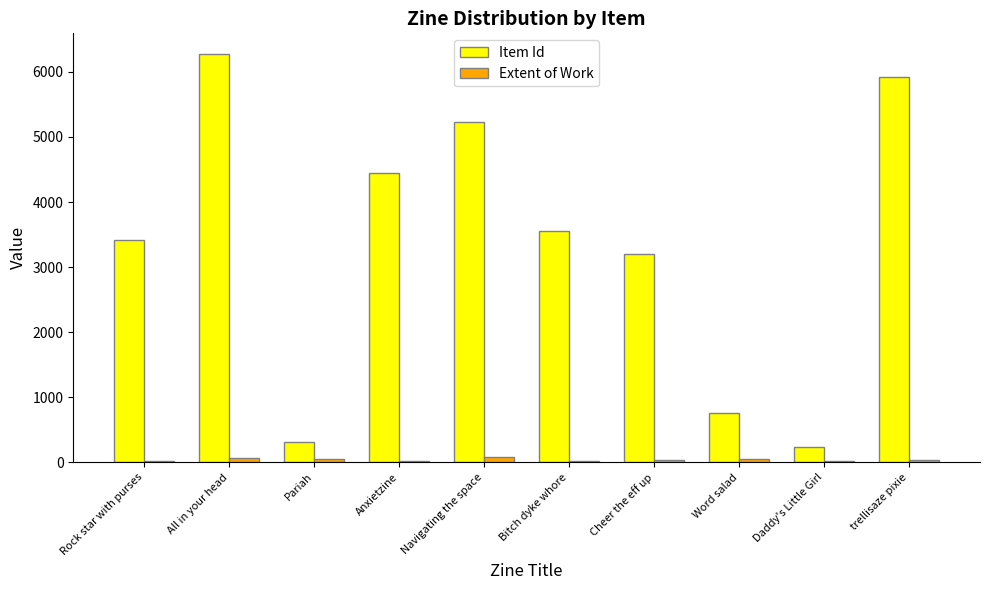

Are the bars horizontal?

No